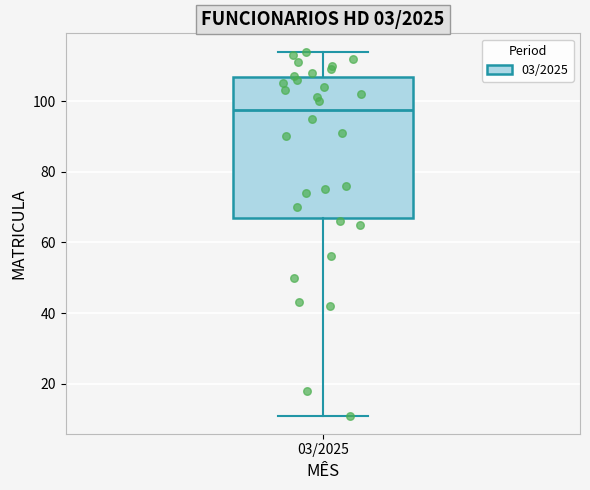

Read this box plot against the y-axis: the position of the median line, the range covered by the box, and the ends of both whiskers. The values are not printed on the chart, so give them approximately, as read against the axis.

median 98, box 68 to 106, whiskers 12 to 114